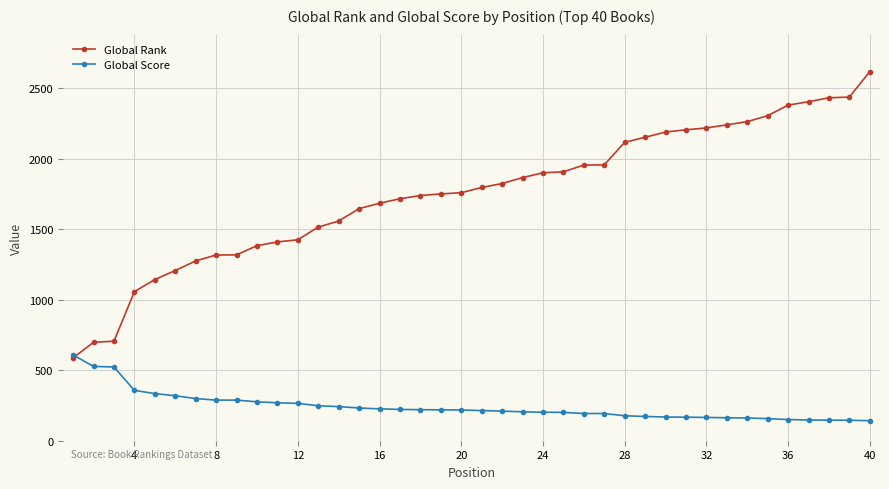

Which series has the widest spread of values?

Global Rank